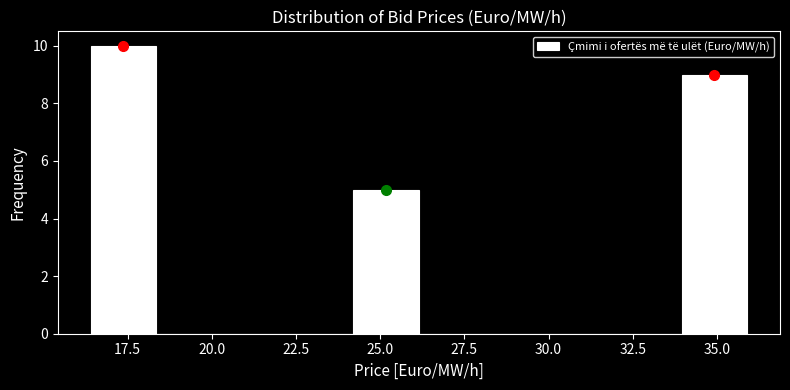

Around what value on the x-axis is the tallest bar? Give the approximate position of its centre, as read against the axis.

17.5